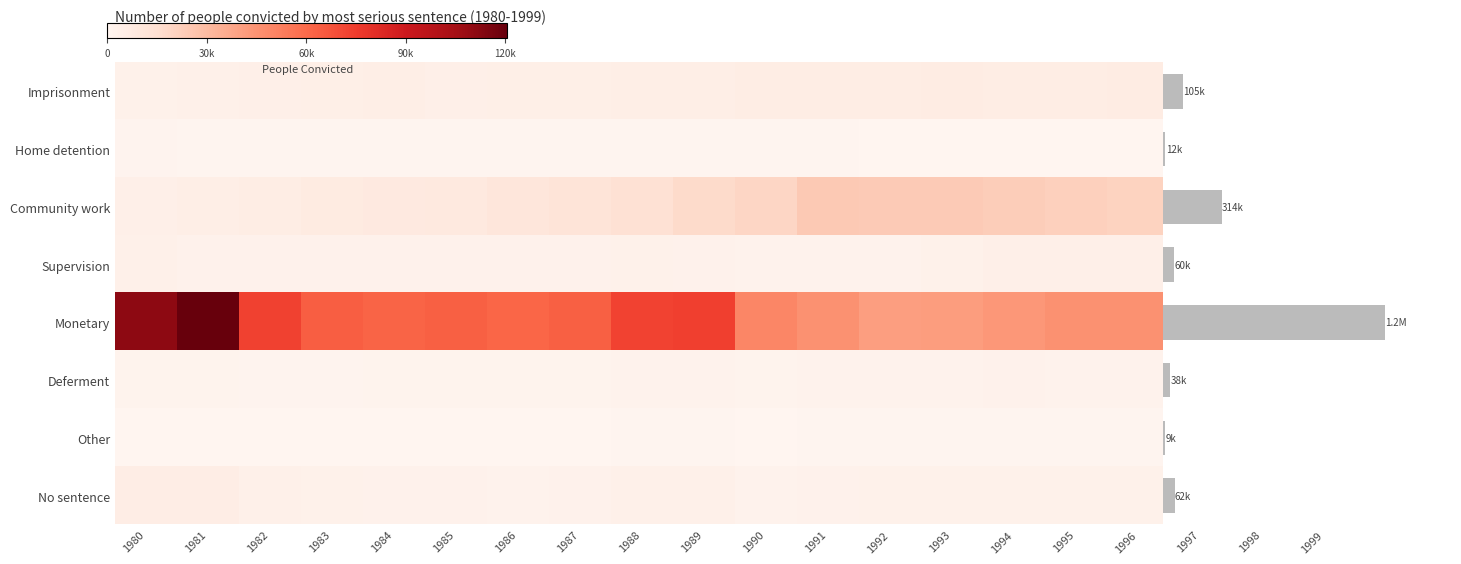

Count the number of data series in this chart.

8